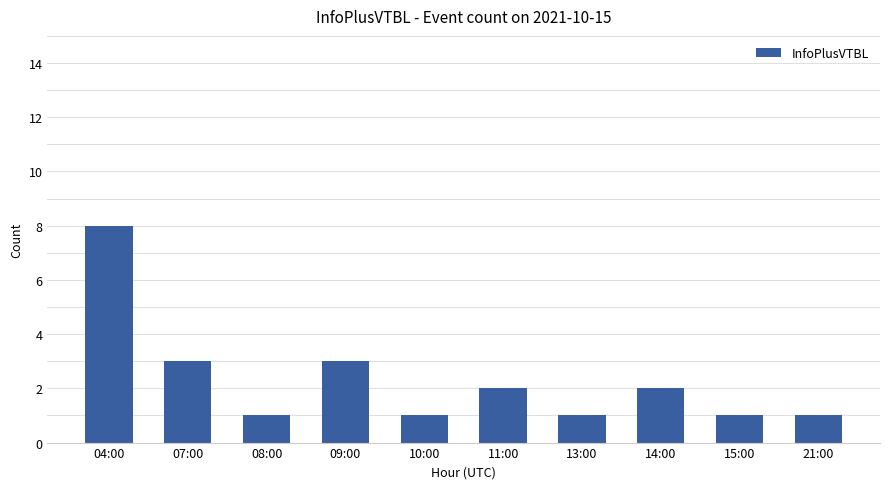

How many bars are there in total?

10